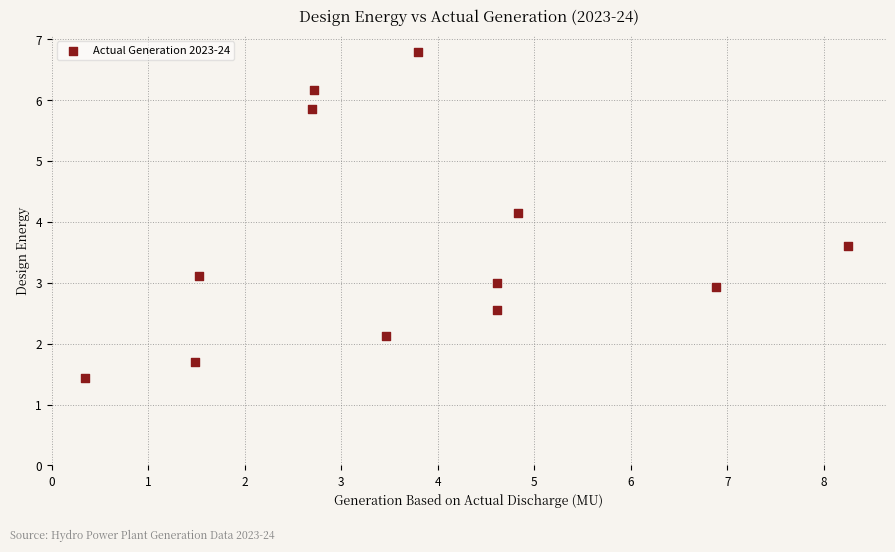

What is the range of X values (max minus min)?

7.9